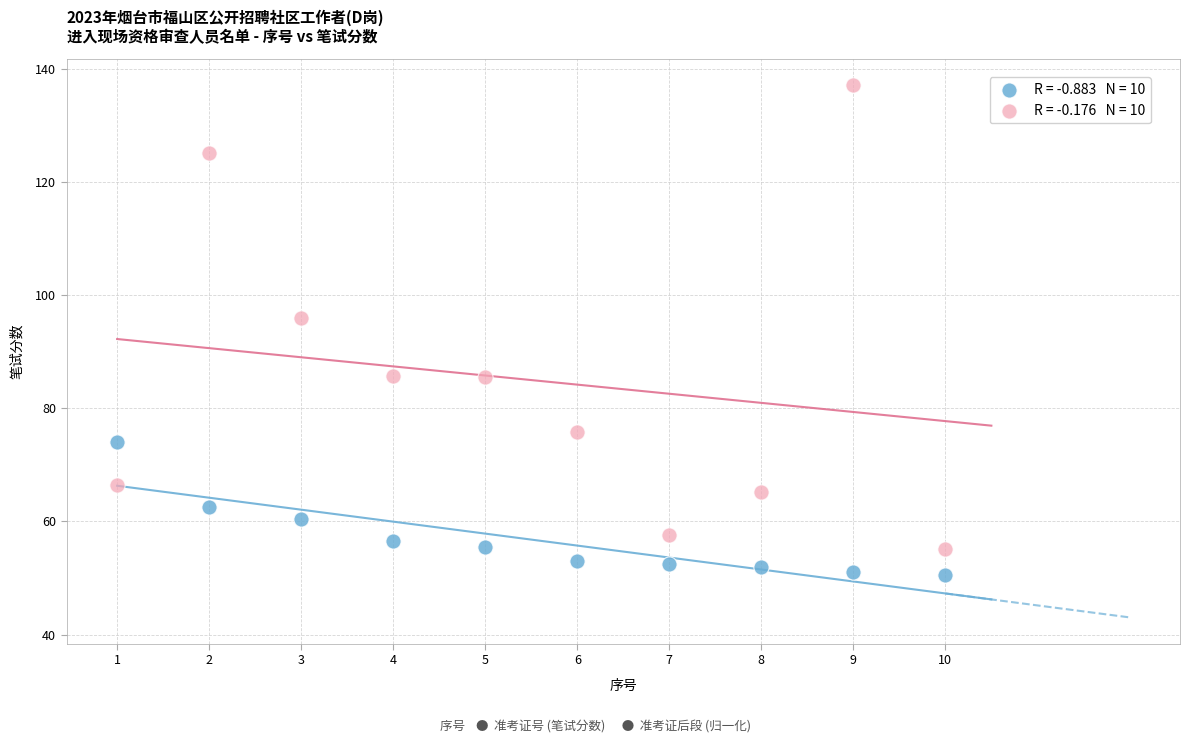

Across all data points, what is the range of X values (max minus min)?

9.0